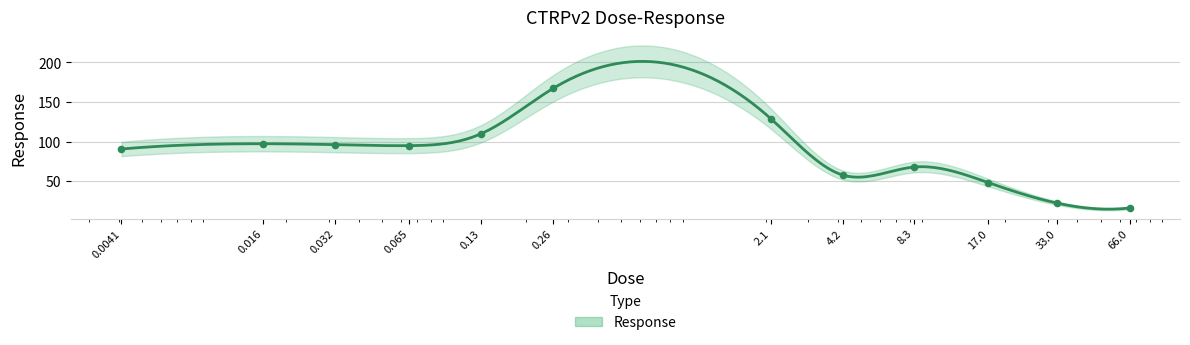

Which has a higher value, 0.032 or 4.2?

0.032